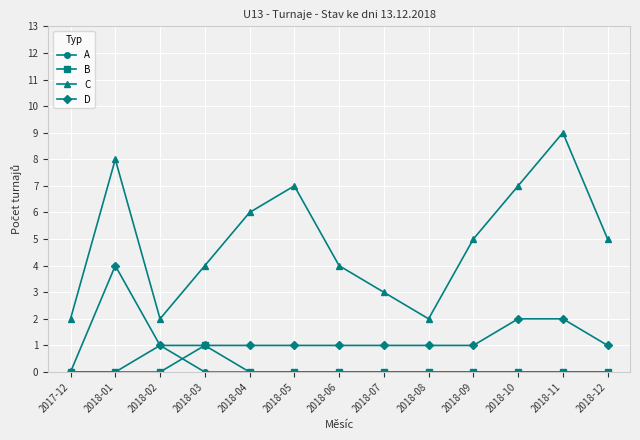

Which series has the largest range (max minus min)?

C